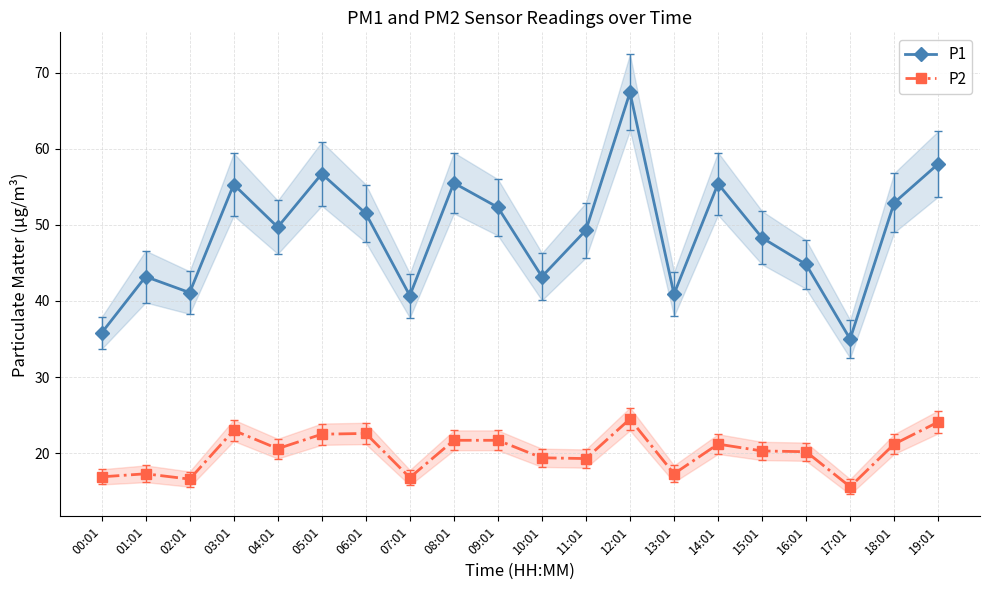

Where does the P2 series first go above 20?

03:01